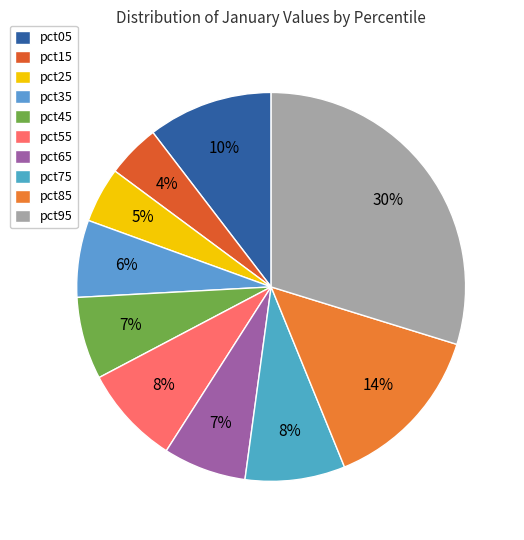

Is pct15 the majority of the pie?

No